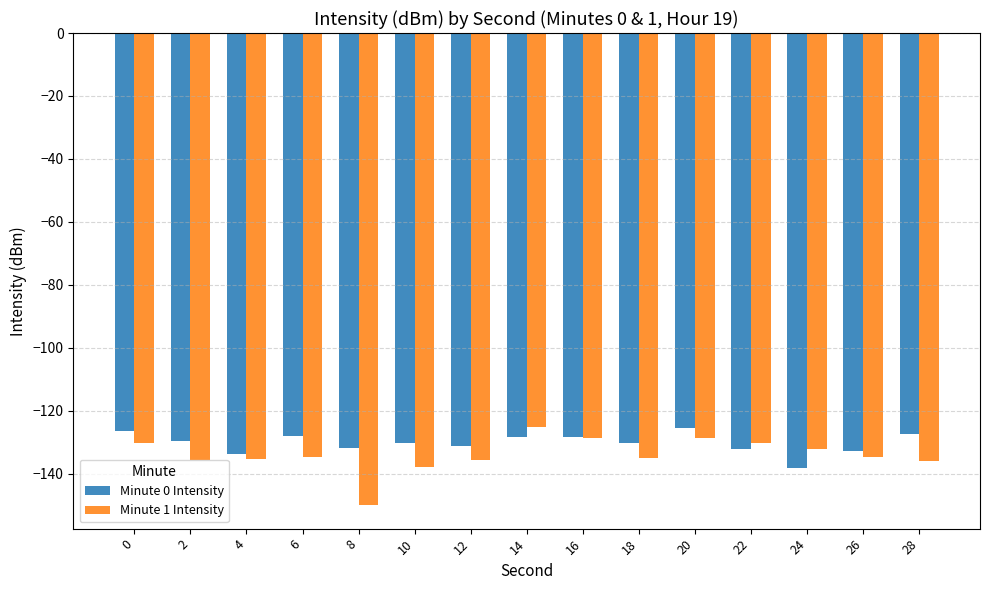

What is the spread (max minus min) of values at 20?

3.1